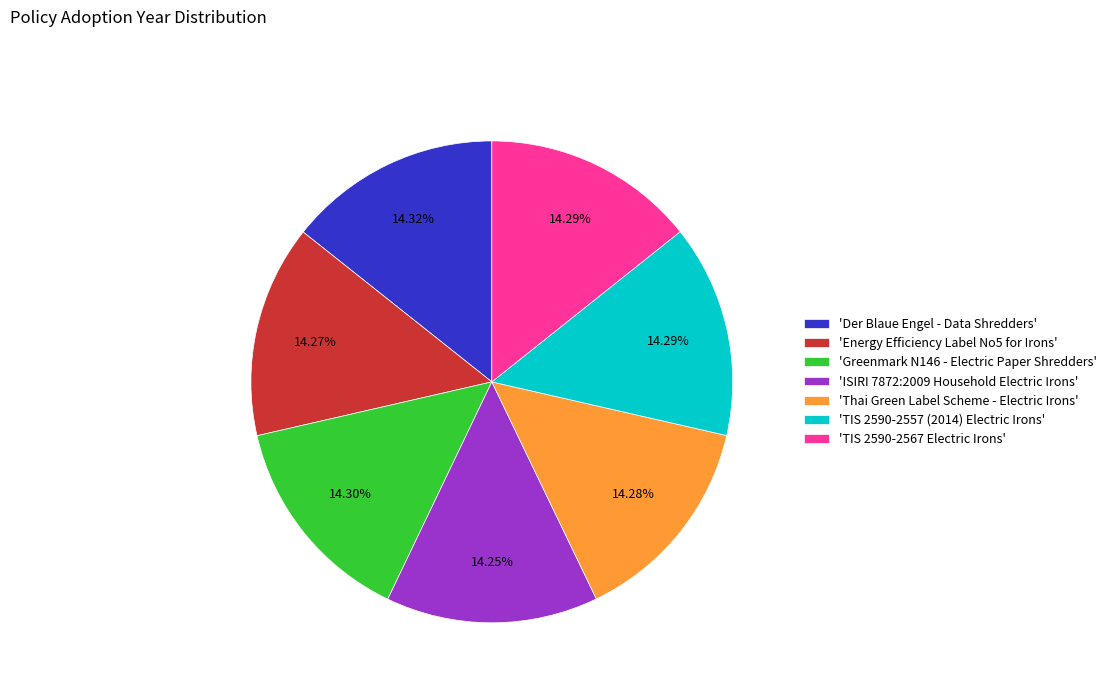

Approximately how many times larger is the value at 'TIS 2590-2557 (2014) Electric Irons' compared to 'Greenmark N146 - Electric Paper Shredders'?

1.0